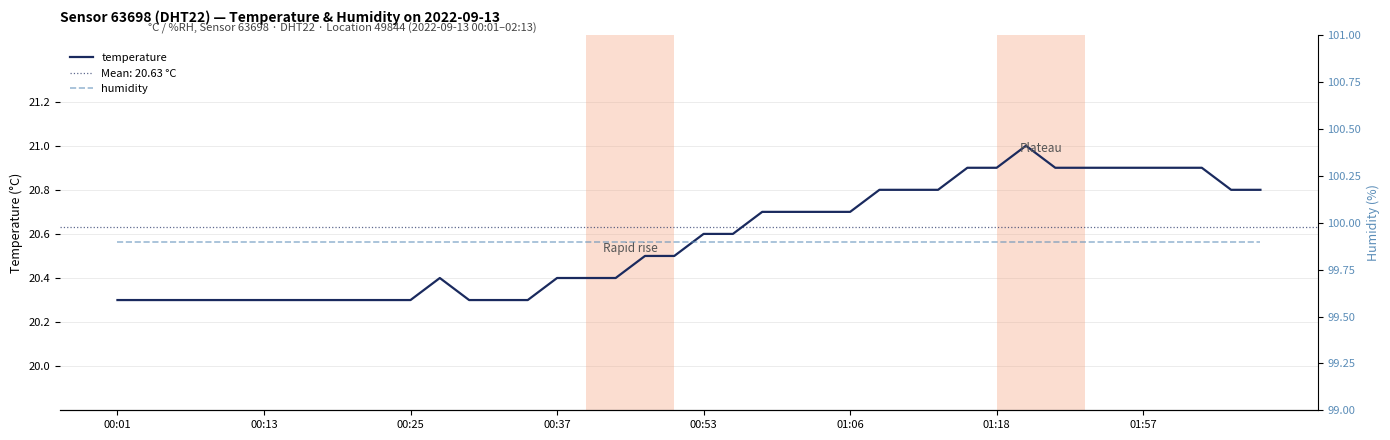

What is the difference between the second highest and second lowest values in the temperature series?

0.6